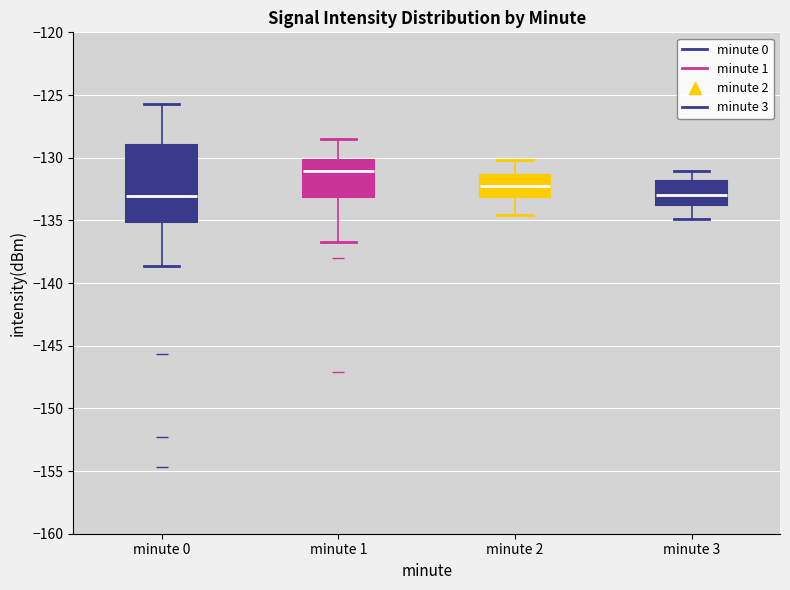

Reading left to right, transcribe this box plot: for each box, give where its median line is, the range the box spans, and where its two whiskers end, as read against the y-axis. The values are not printed on the chart, so give them approximately, as read against the axis.

minute 0: median -133.0, box -135.0 to -129.0, whiskers -138.5 to -126.0
minute 1: median -131.0, box -133.0 to -130.0, whiskers -136.5 to -128.5
minute 2: median -132.0, box -133.0 to -131.5, whiskers -134.5 to -130.0
minute 3: median -133.0, box -134.0 to -132.0, whiskers -135.0 to -131.0